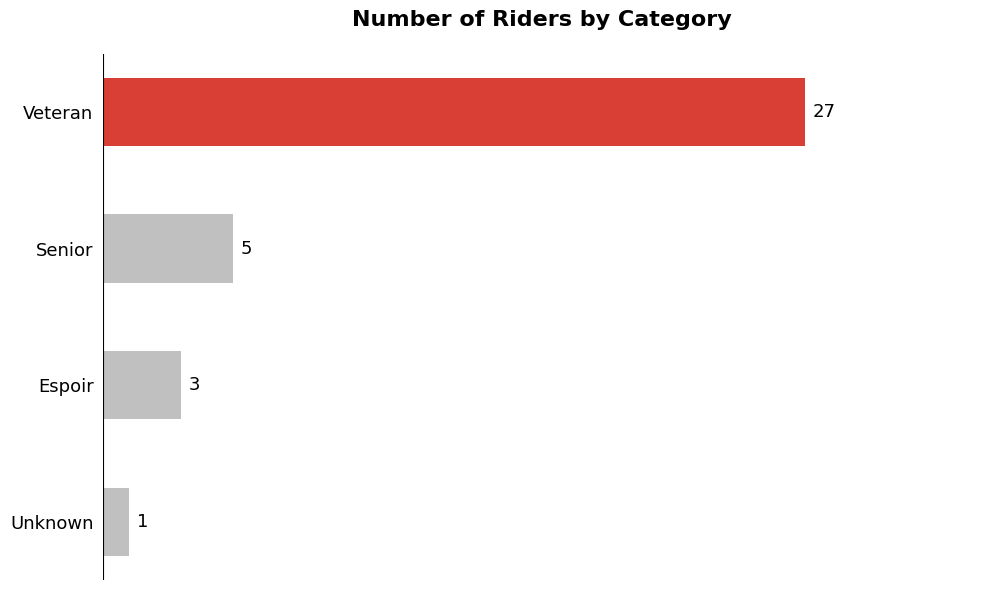

True or false: the data shows 3 at Espoir.

True